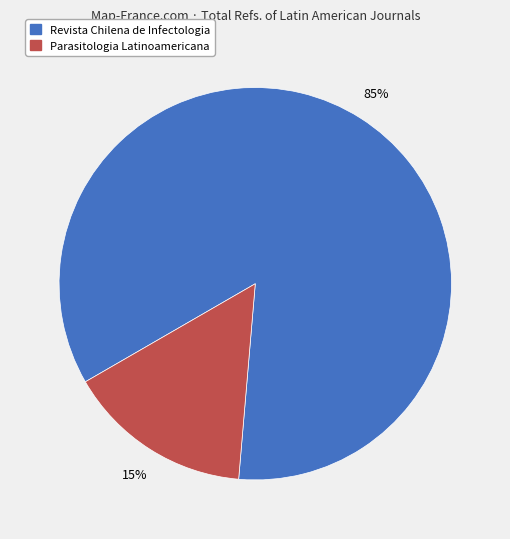

Is the sum of Revista Chilena de Infectologia and Parasitologia Latinoamericana greater than half?

Yes